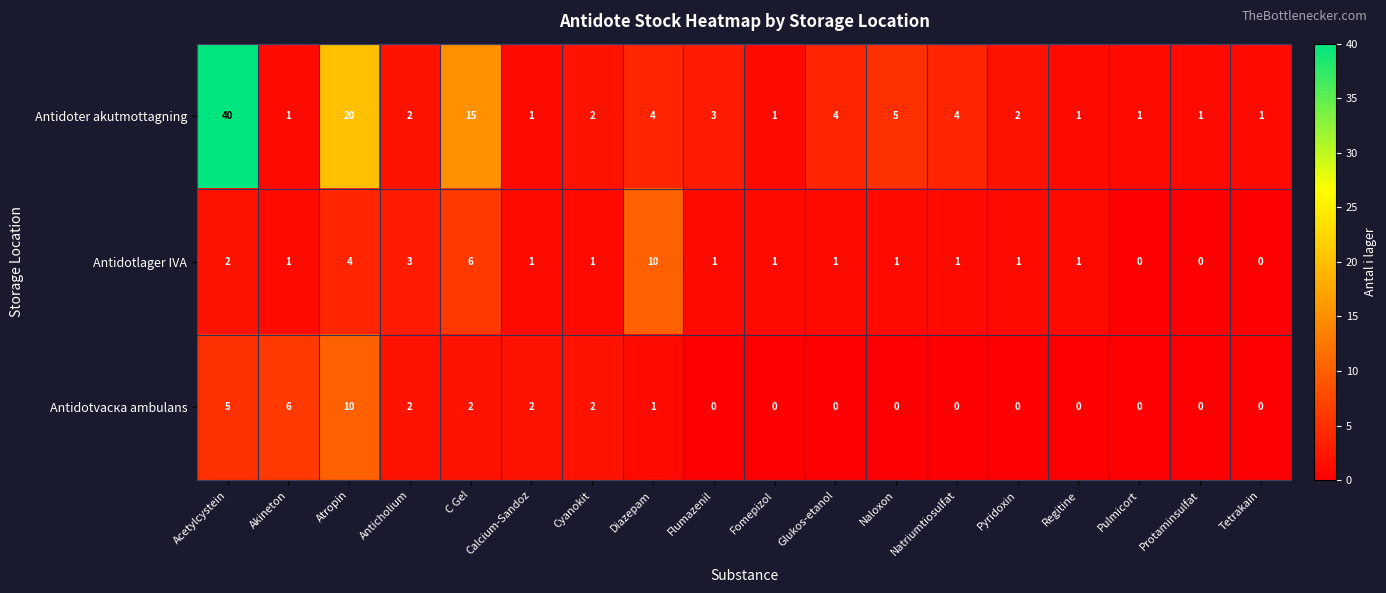

At which category does the chart reach its peak across all series?

Acetylcystein